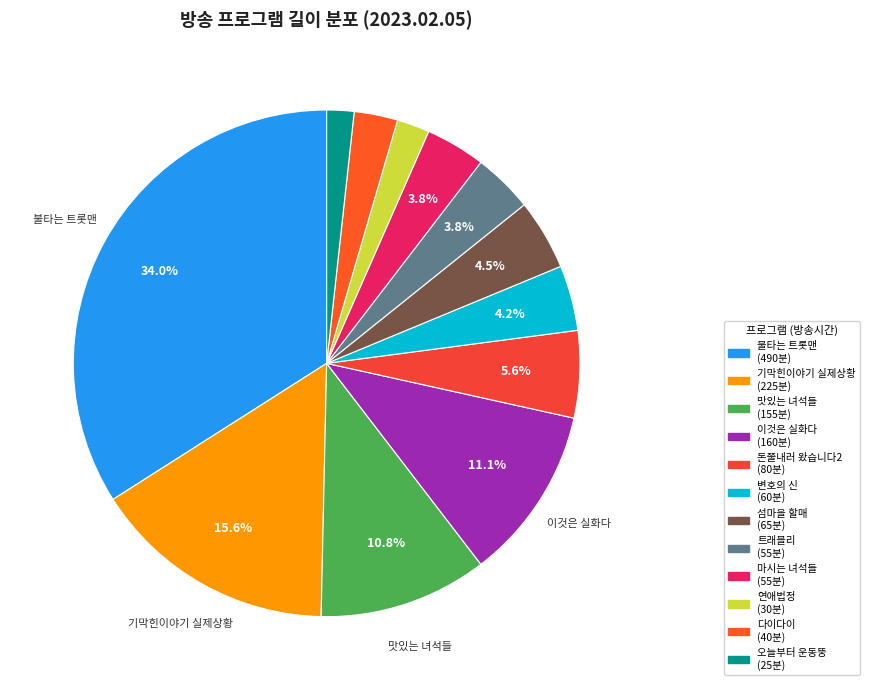

Which slice is the smallest?

오늘부터 운동뚱